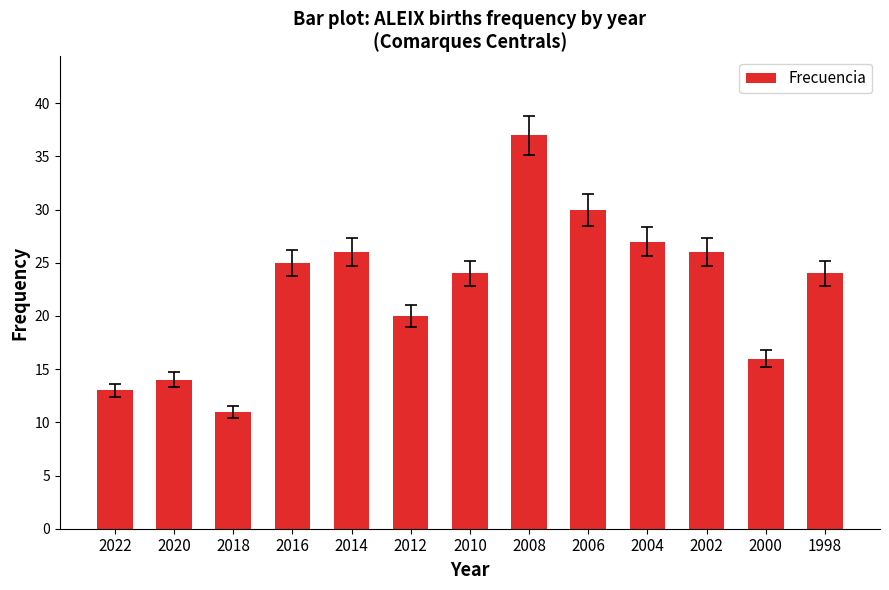

Is it true that the value at 2006 is 52?

False